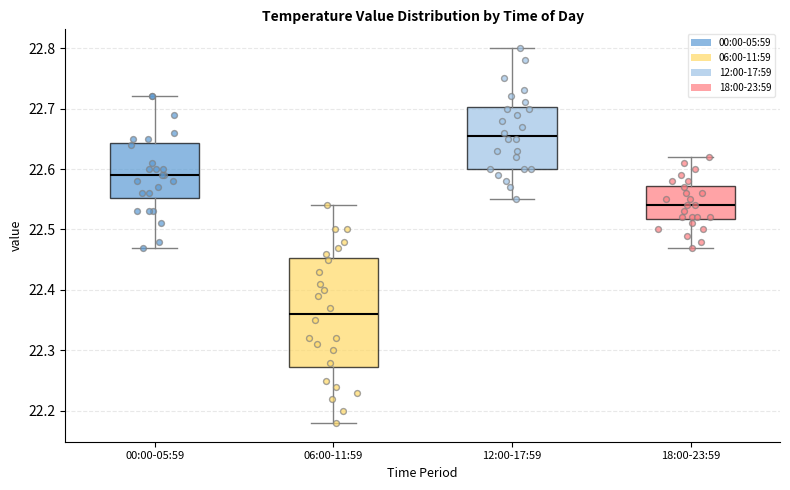

Which box's median line is the lowest?

06:00-11:59